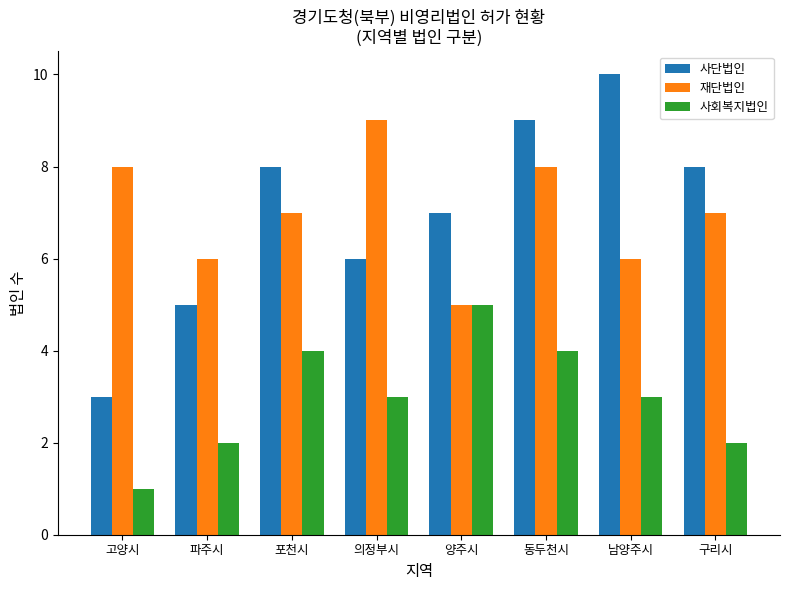

What are all the series names shown in the legend?

사단법인, 재단법인, 사회복지법인